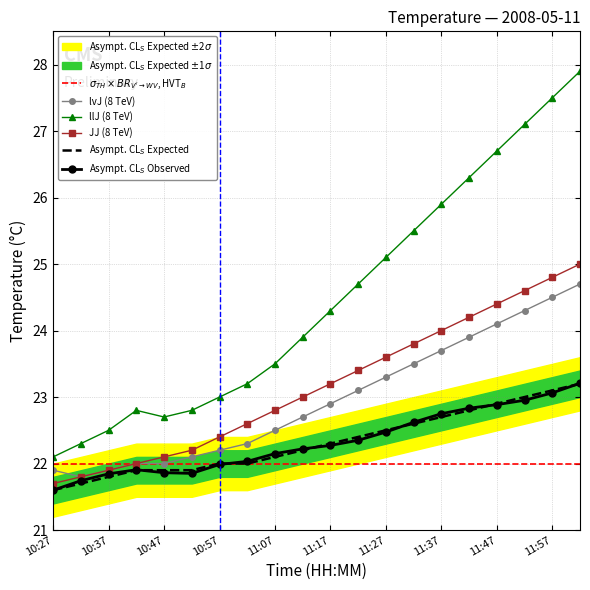

At which category does llJ (8 TeV) reach its first local valley?

10:47